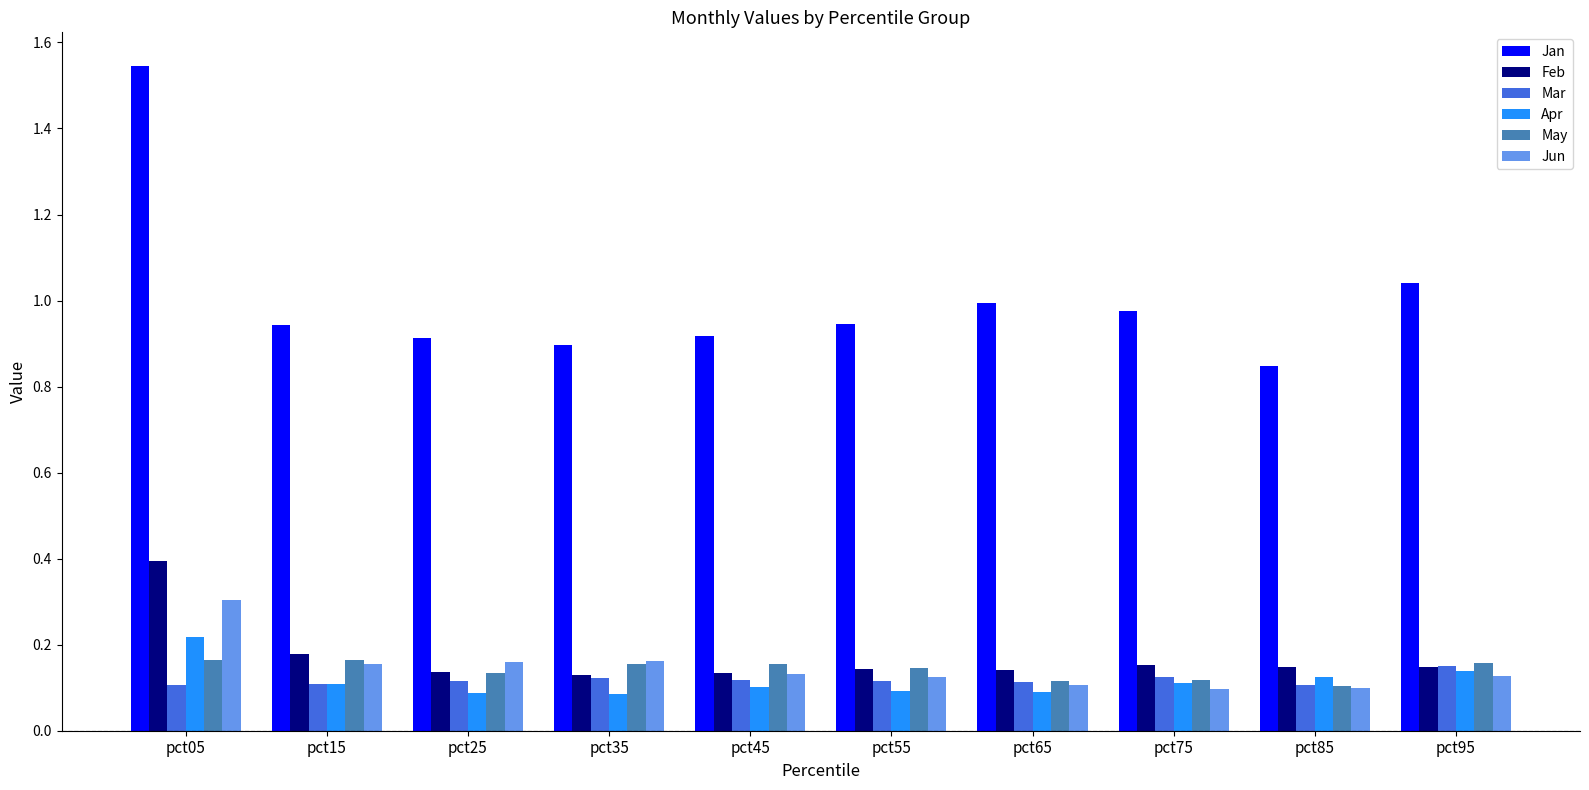

Which category has the highest value across all series?

pct05